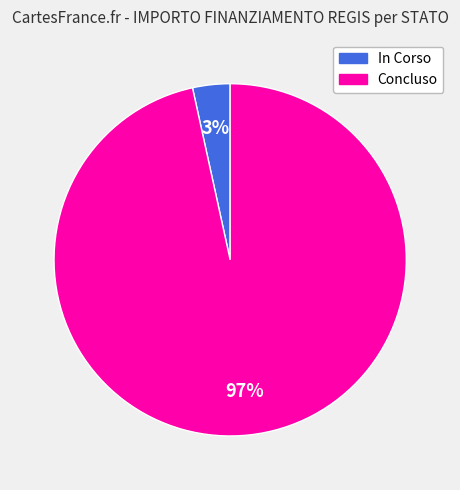

Rank the categories by value from highest to lowest.

Concluso, In Corso